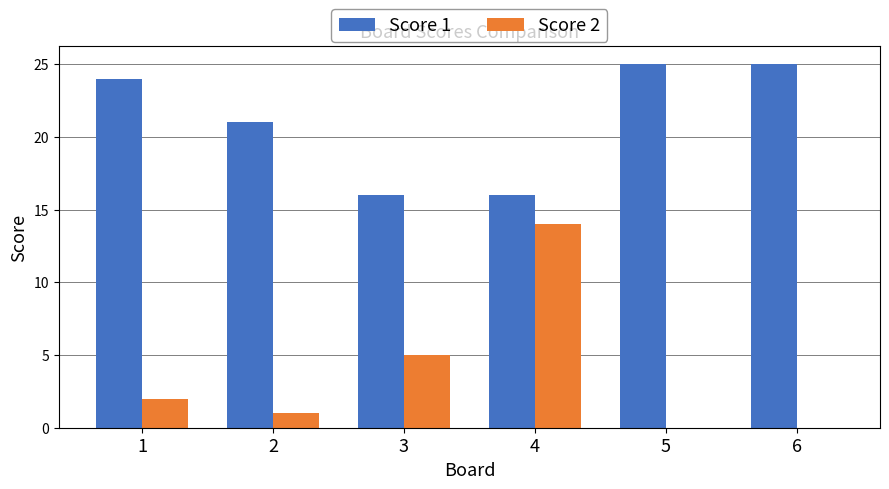

At which label does Score 2 reach its peak?

4